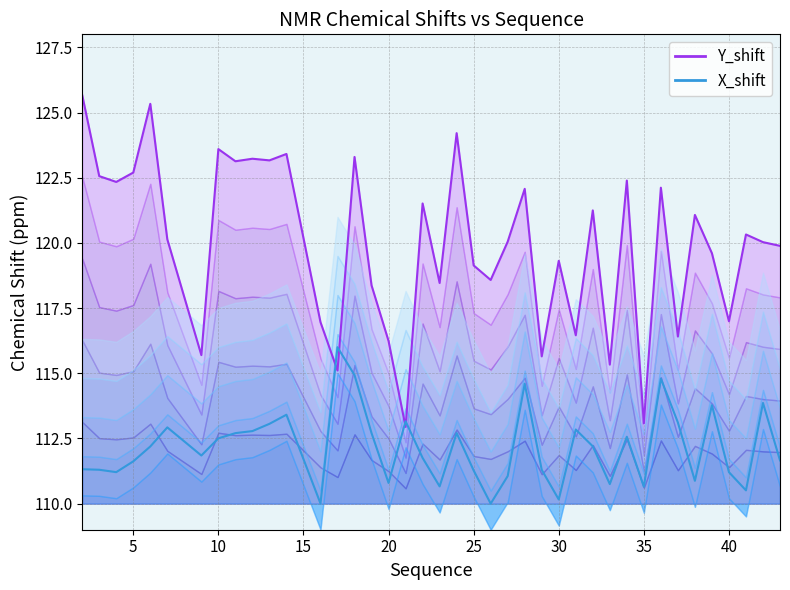

Rank the series by their maximum value, from highest to lowest.

Y_shift, X_shift